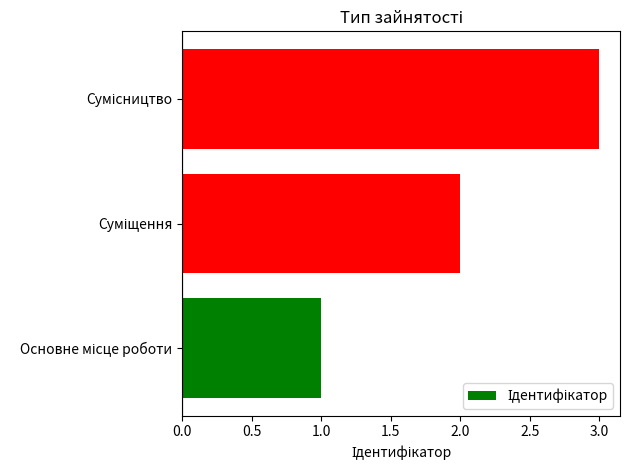

What is the greatest value displayed?

3